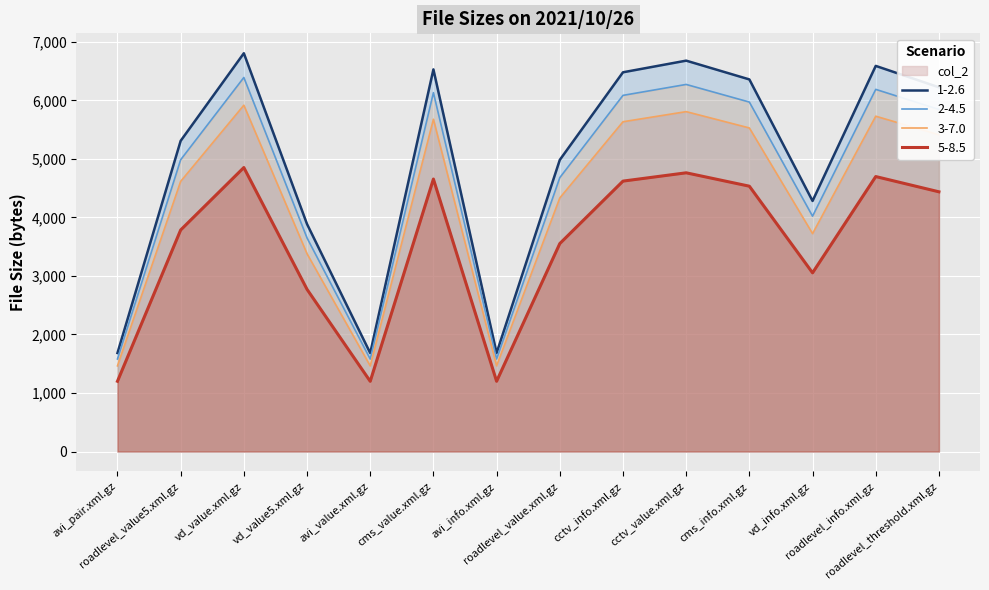

What is the value of the 11th point from the left?

6359.5